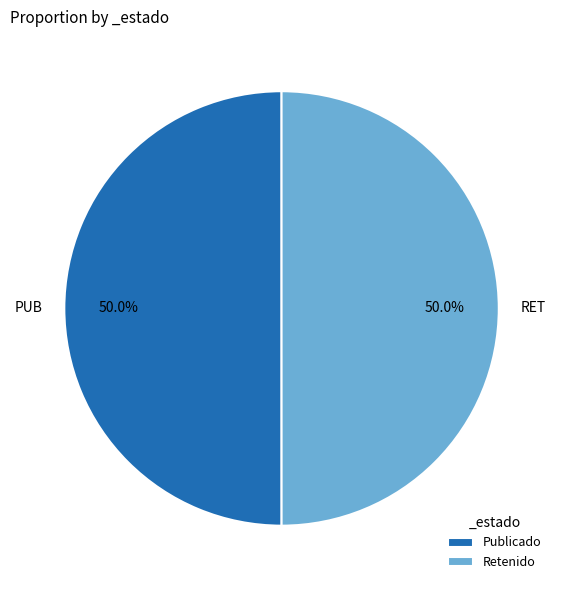

What is the total percentage of RET and PUB?

100.0%